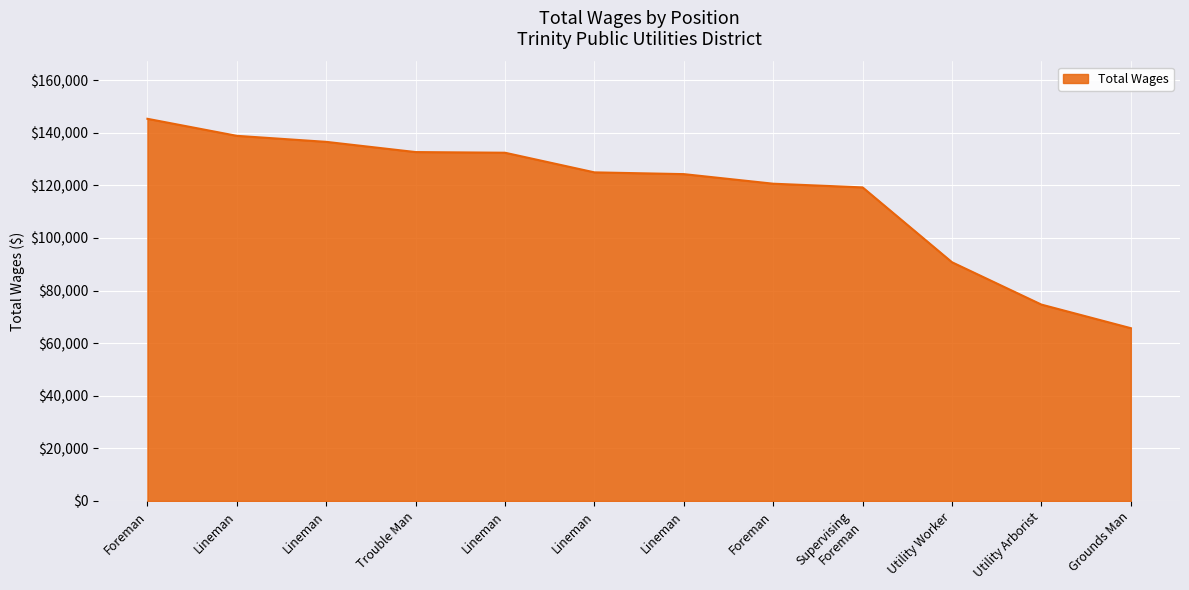

Does the chart have visible grid lines?

Yes